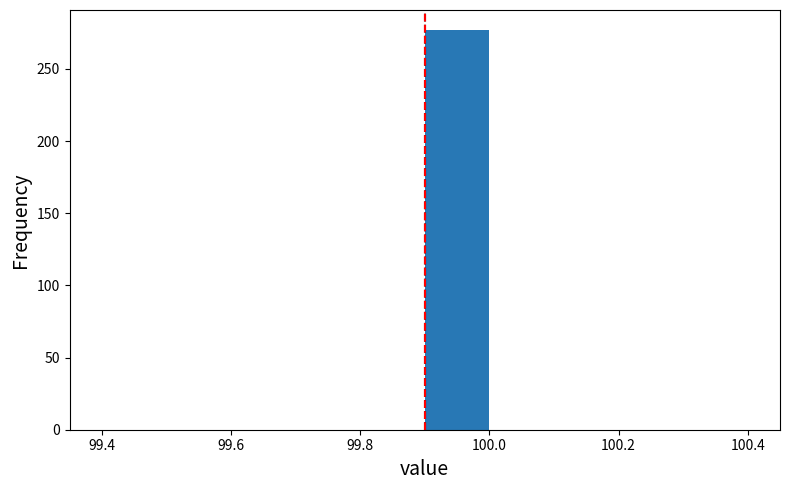

Over which range of the x-axis is the bar tallest?

99.9 to 100.0